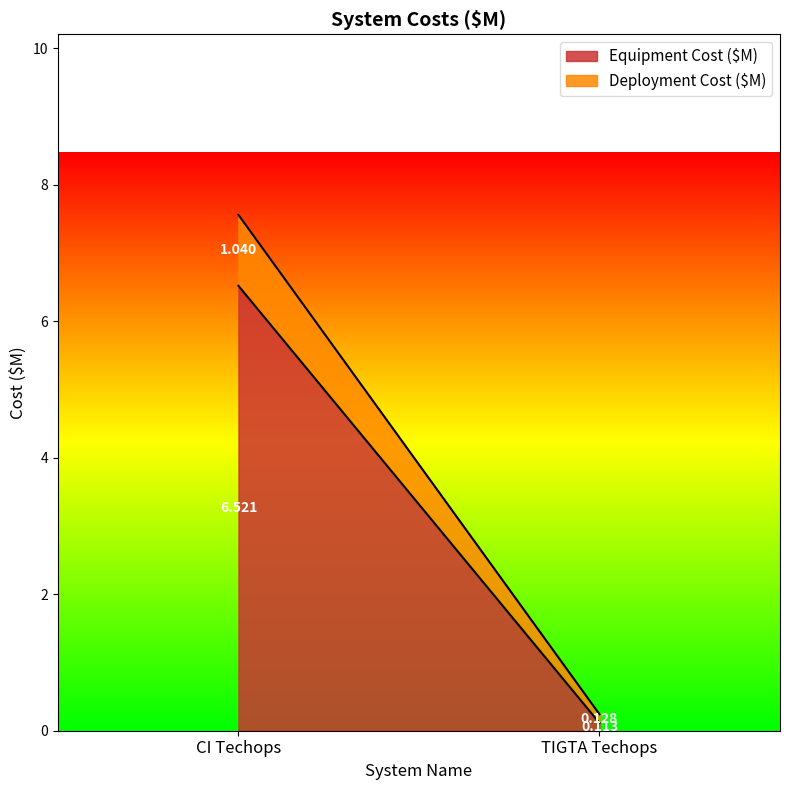

Reading left to right, what are all the values shown in this chart?

Equipment Cost ($M): 6.5	0.1
Deployment Cost ($M): 1.0	0.1